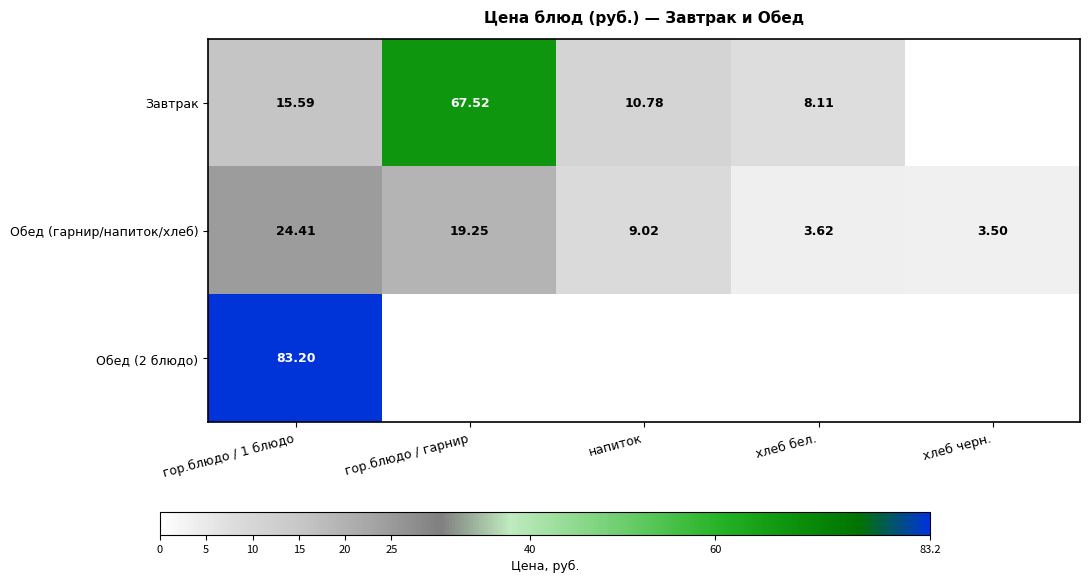

Is the value of Завтрак at напиток greater than the value of Обед (гарнир/напиток/хлеб) at гор.блюдо / гарнир?

No